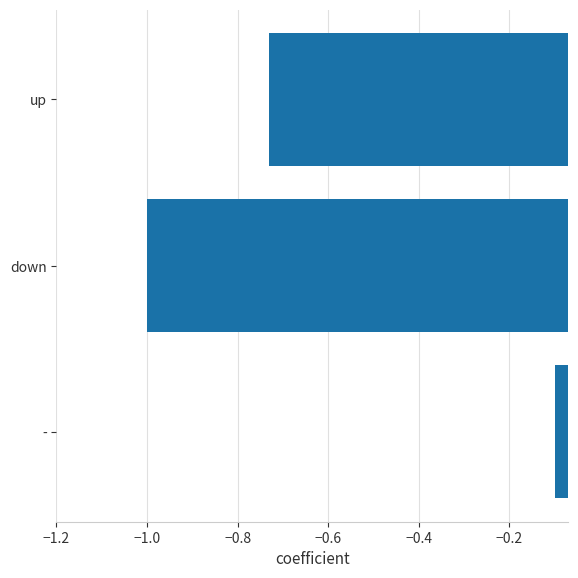

List the labels in order of value, smallest first.

down, up, -